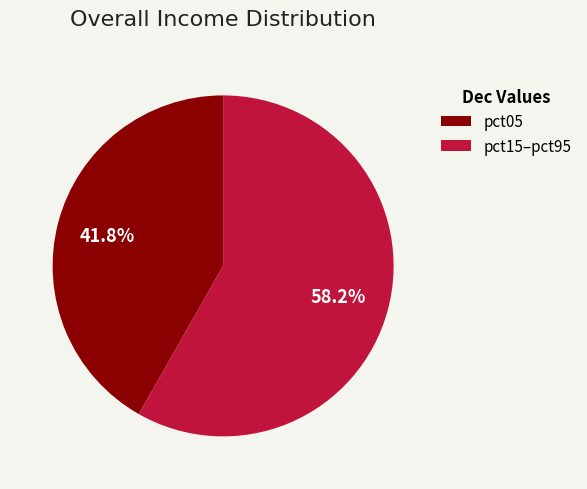

Approximately how many times larger is the value at pct15–pct95 compared to pct05?

1.4